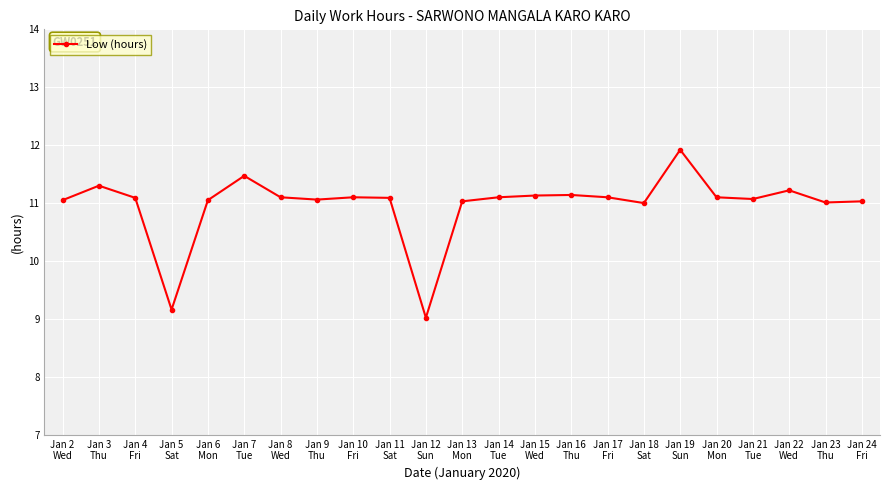

What is the change in value from Jan 11
Sat to Jan 13
Mon?

-0.1